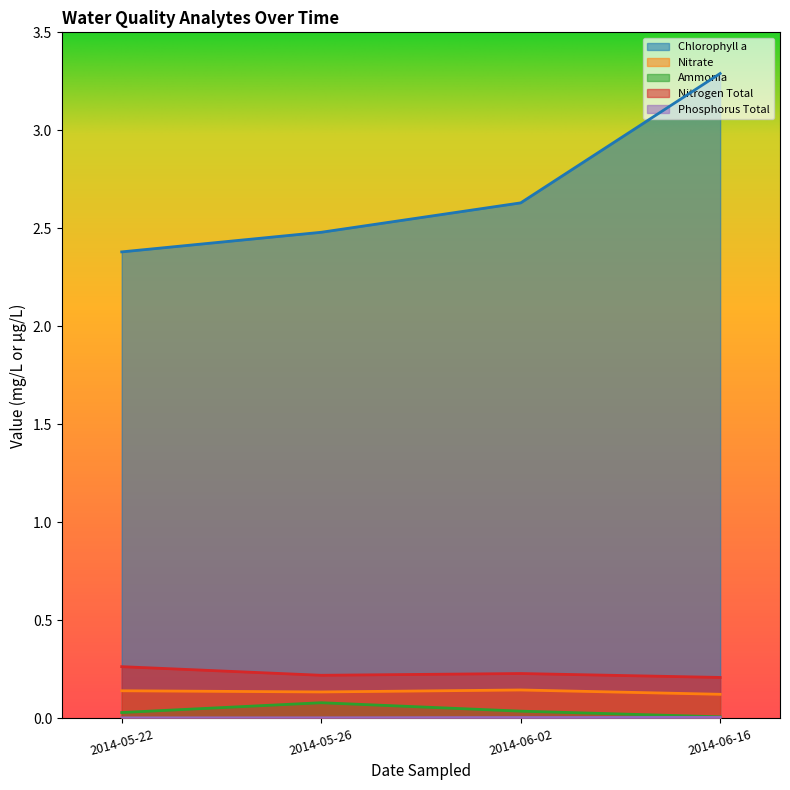

What is the sum of the Nitrate values at 2014-05-22 and 2014-05-26?

0.3